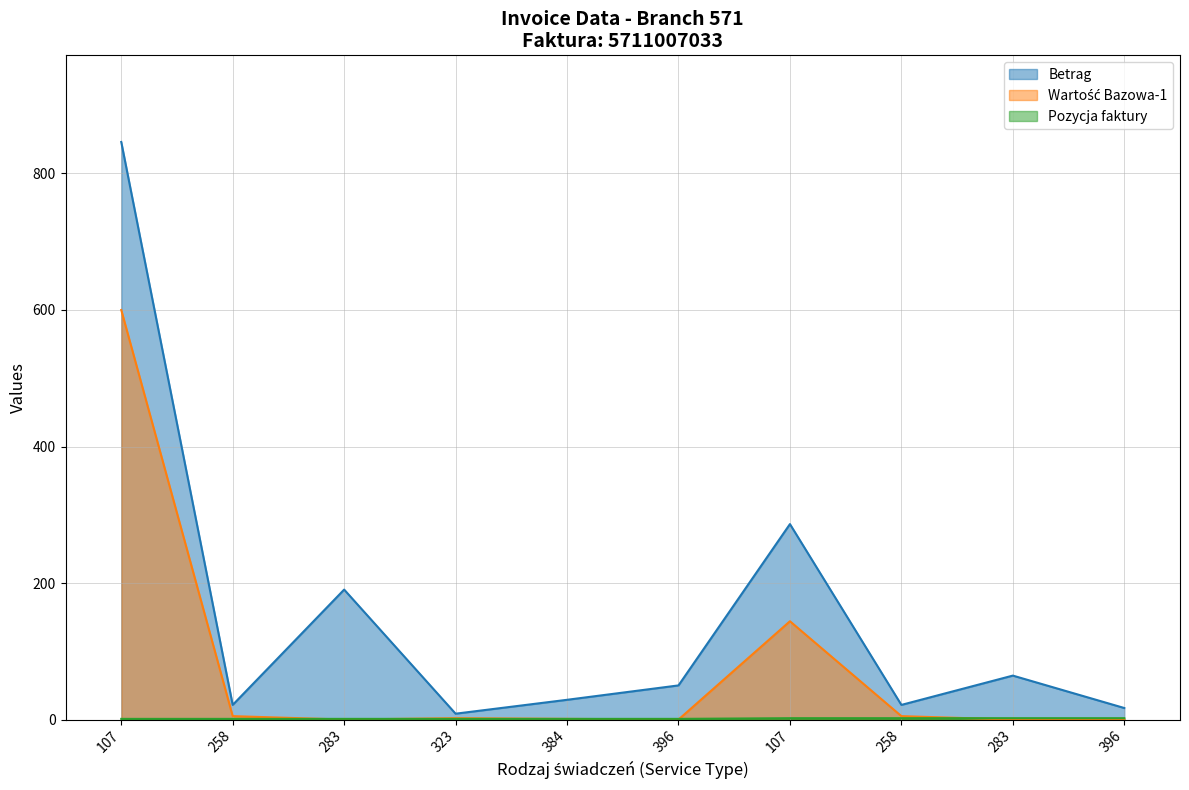

Which series changed the most between 384 and 396?

Betrag